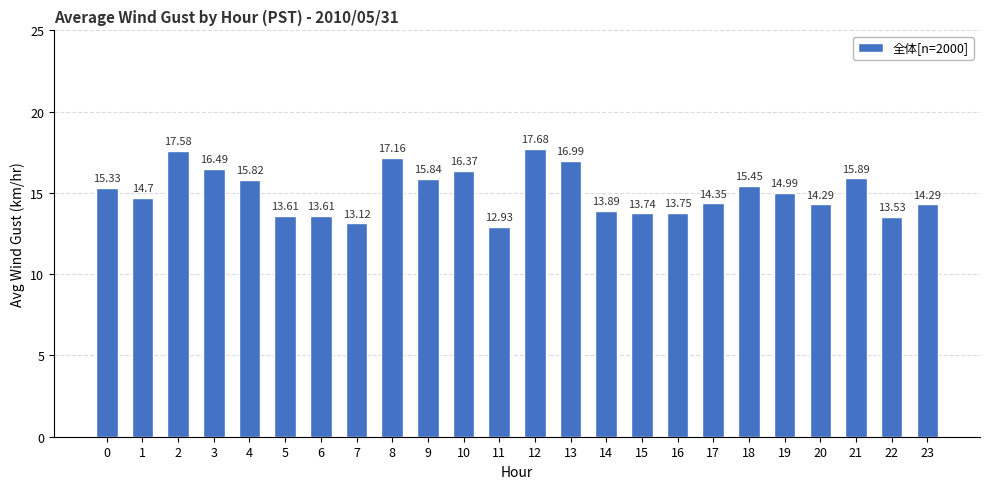

What is the change in value from 11 to 17?

+1.4